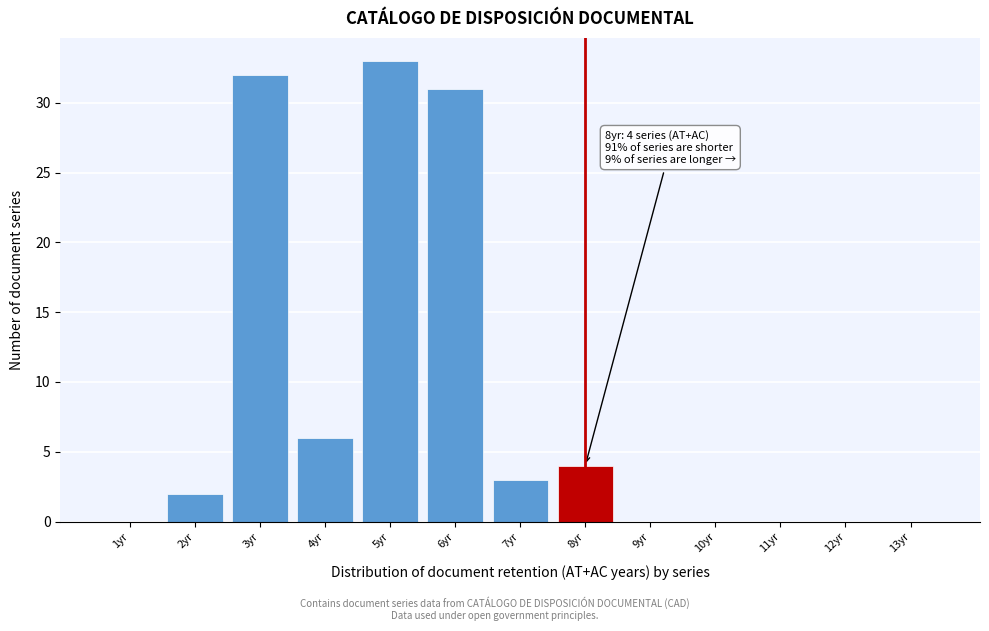

Reading left to right, what are all the values shown in this chart?

1yr=0	2yr=2	3yr=32	4yr=6	5yr=33	6yr=31	7yr=3	8yr=4	9yr=0	10yr=0	11yr=0	12yr=0	13yr=0